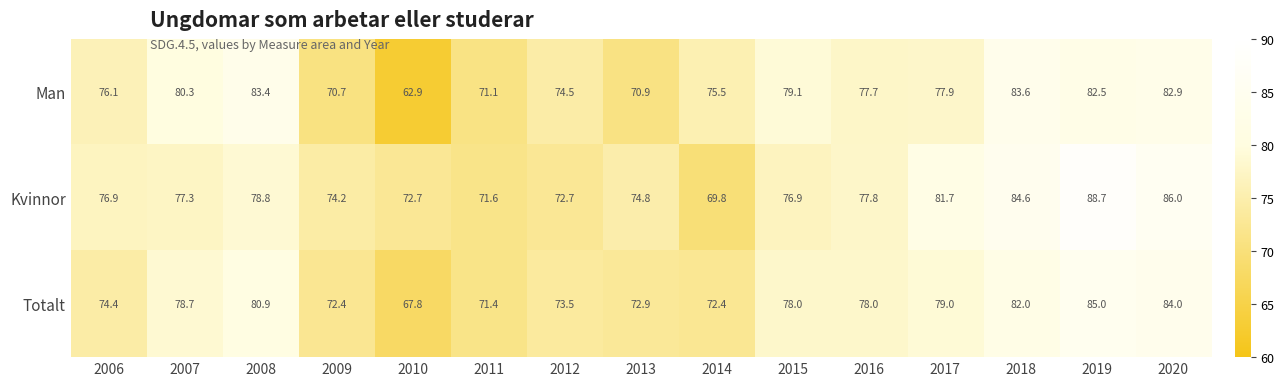

What is the total value across all series at 2016?

233.5